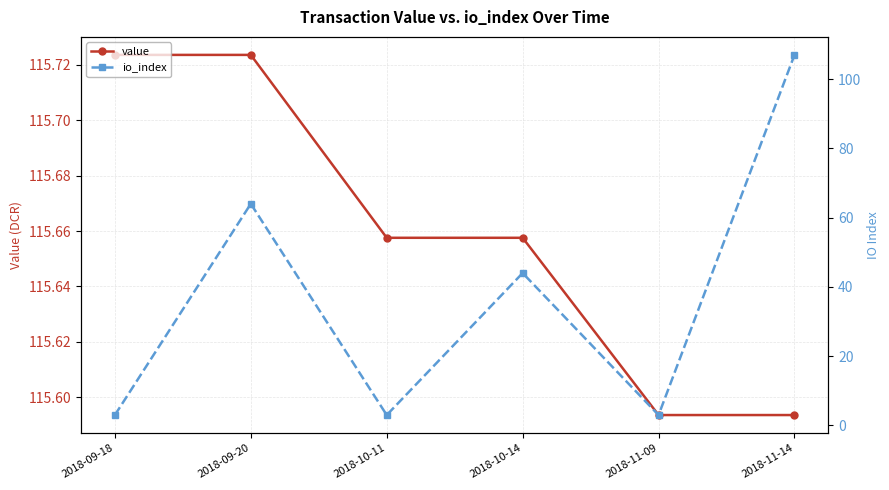

Read the io_index value at 2018-09-18.

3.0